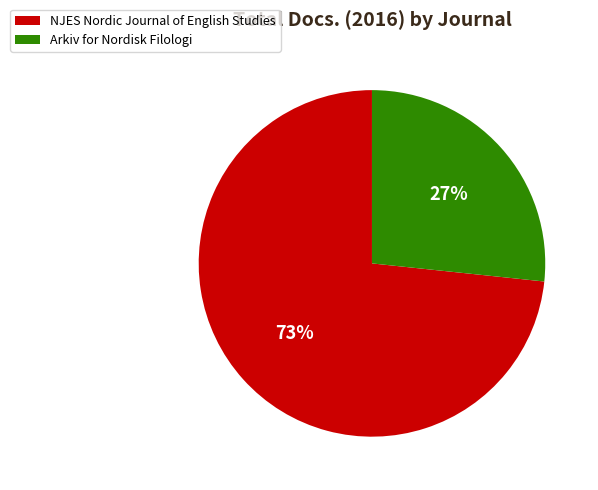

Is it true that Arkiv for Nordisk Filologi is 36% of the pie?

False